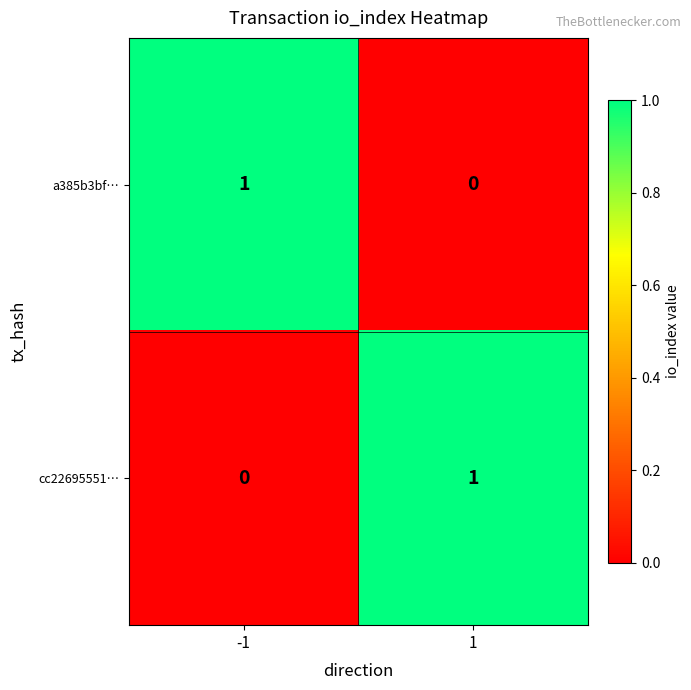

Is it true that cc22695551… equals 1 at 1?

True